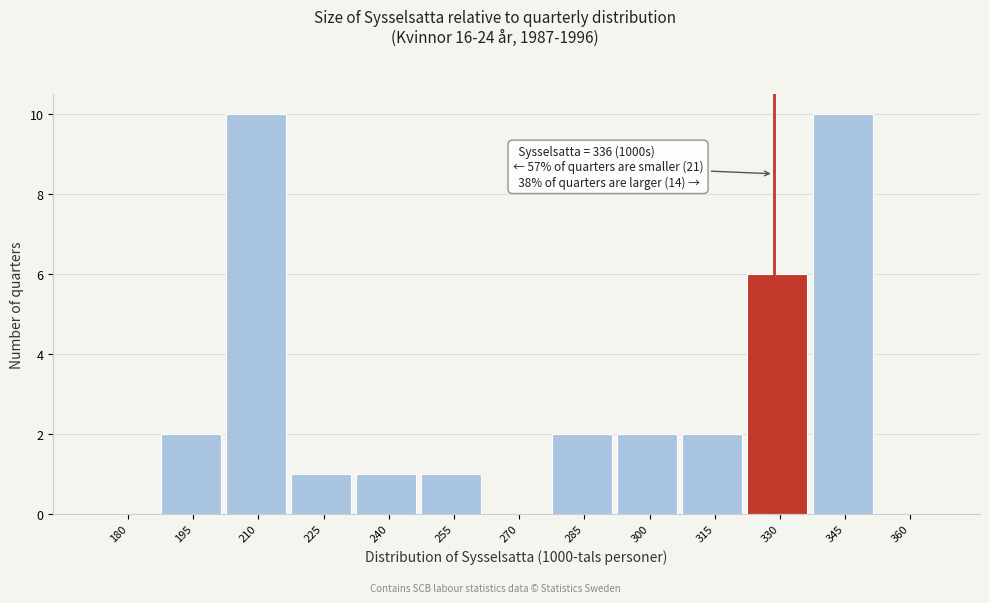

Reading left to right, list all the values displayed in this chart.

180=0	195=2	210=10	225=1	240=1	255=1	270=0	285=2	300=2	315=2	330=6	345=10	360=0